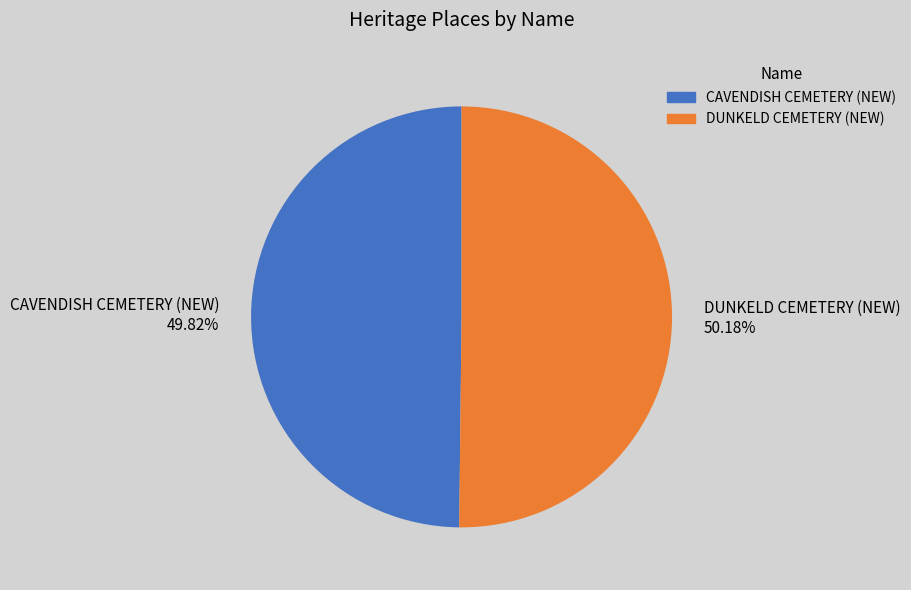

The CAVENDISH CEMETERY (NEW) slice represents 59% of the pie. True or false?

False